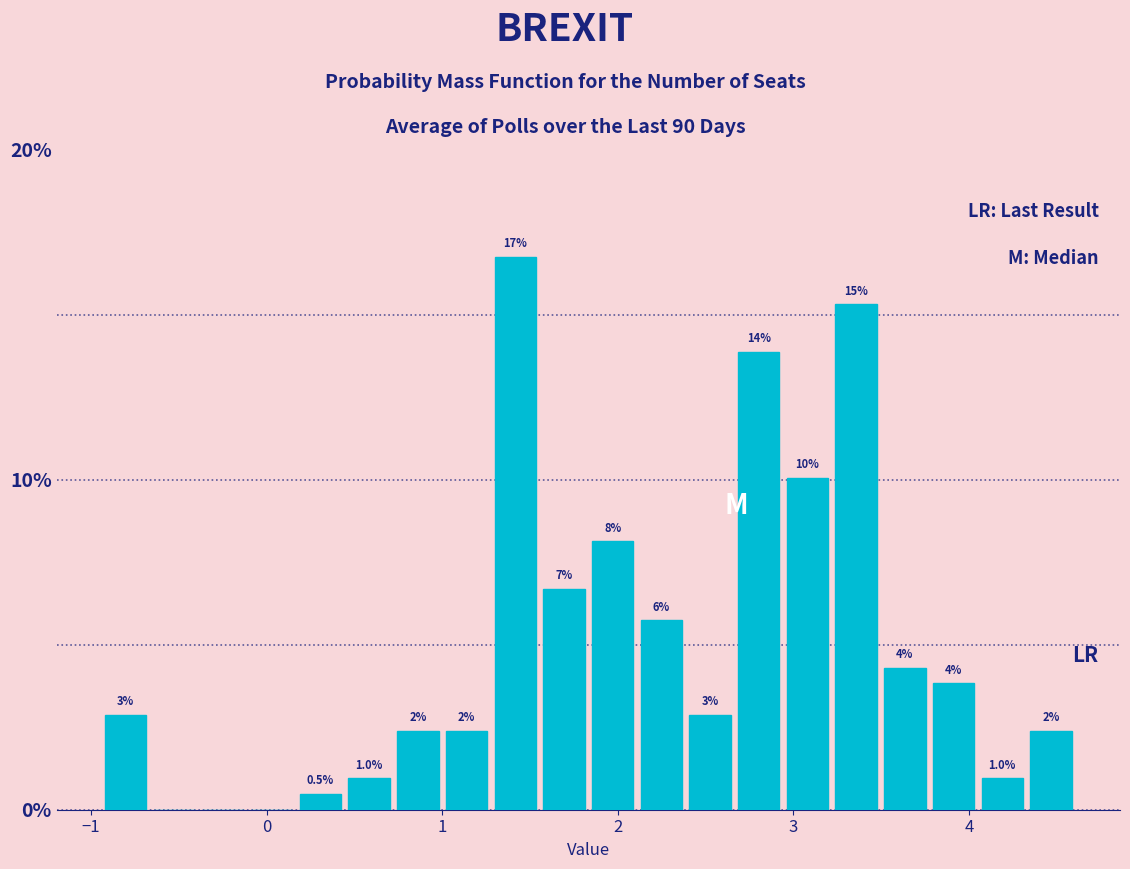

Read against the x-axis, roughly where is the centre of the tallest bar?

1.4